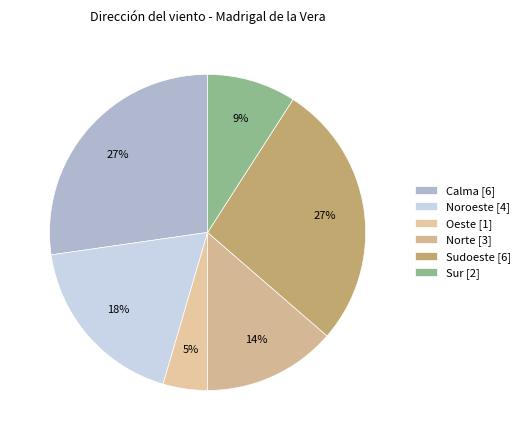

Is there any slice that represents more than half of the pie?

No